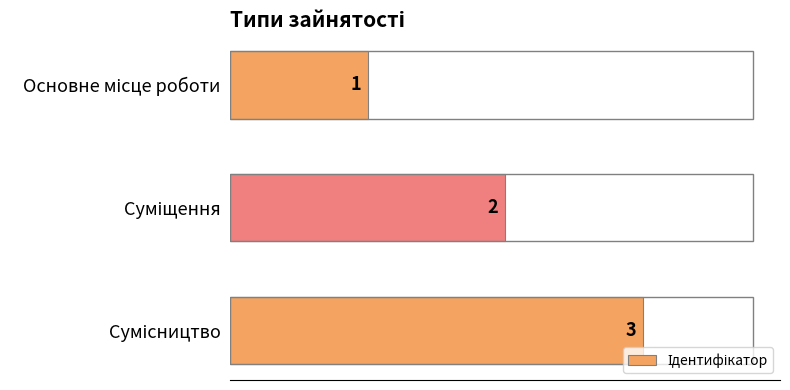

What is the sum of all values?

6